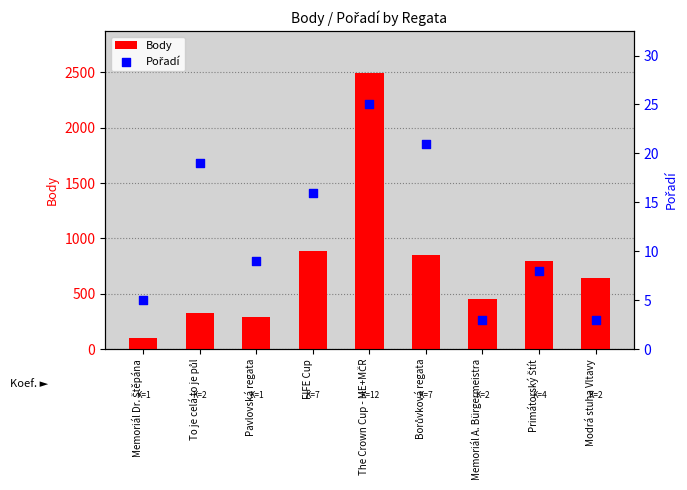

What are all the series names shown in the legend?

Body, Pořadí